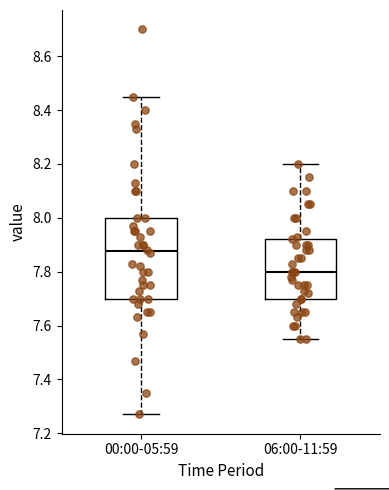

Reading left to right, read every box against the y-axis: the position of its median line, the range the box covers, and the ends of its whiskers. The values are not printed on the chart, so give them approximately, as read against the axis.

00:00-05:59: median 7.88, box 7.70 to 8.00, whiskers 7.28 to 8.46
06:00-11:59: median 7.80, box 7.70 to 7.92, whiskers 7.56 to 8.20